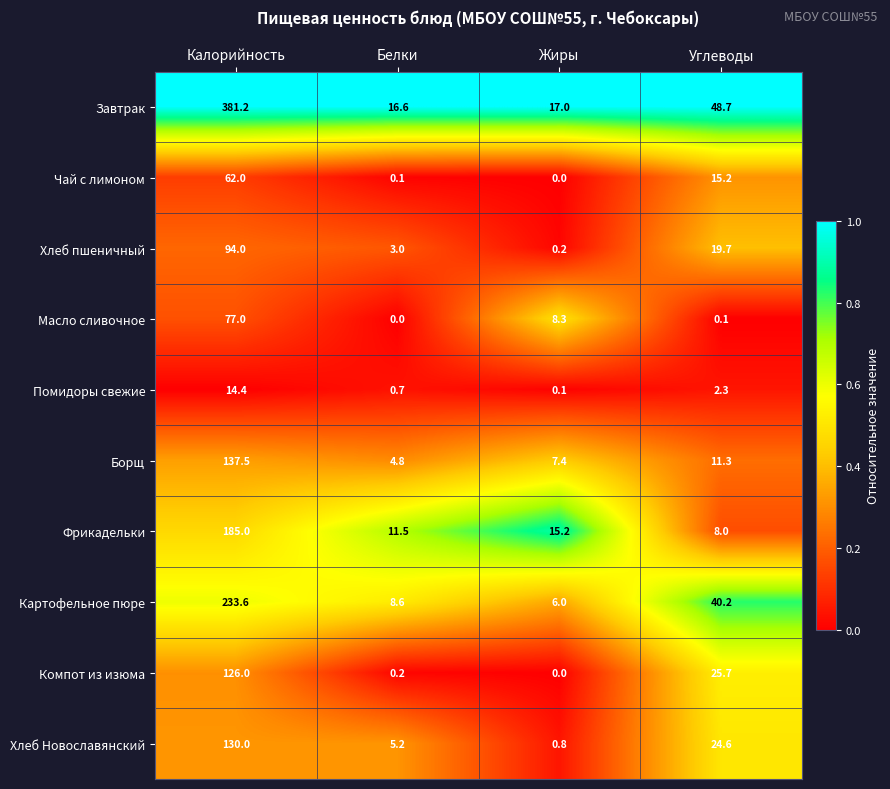

Where does the Хлеб пшеничный series first go above 19?

Калорийность